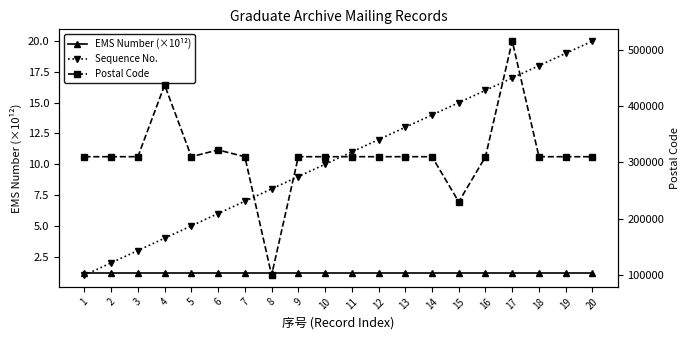

What are all the series names shown in the legend?

EMS Number (×10¹²), Sequence No., Postal Code